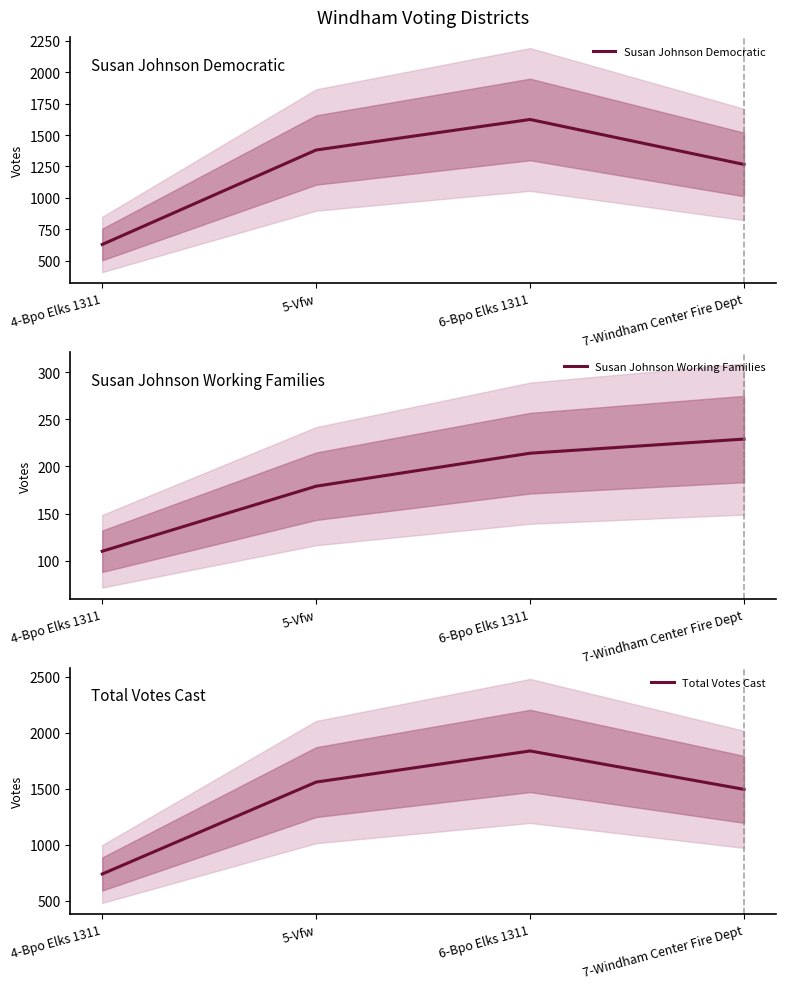

What is the difference between the maximum and minimum values in the Total Votes Cast series?

1099